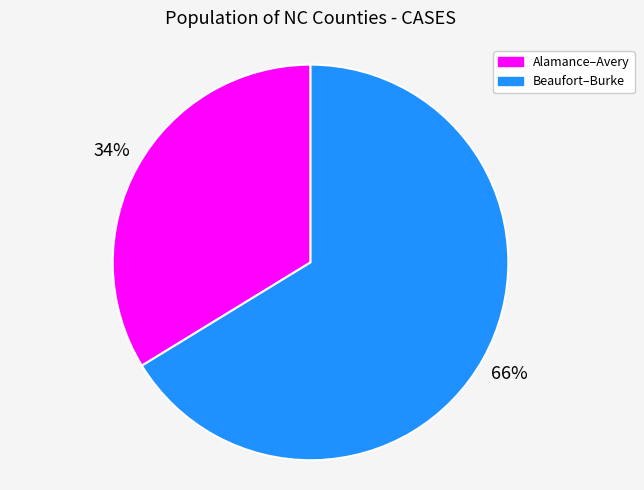

Is it true that Beaufort–Burke is 80% of the pie?

False